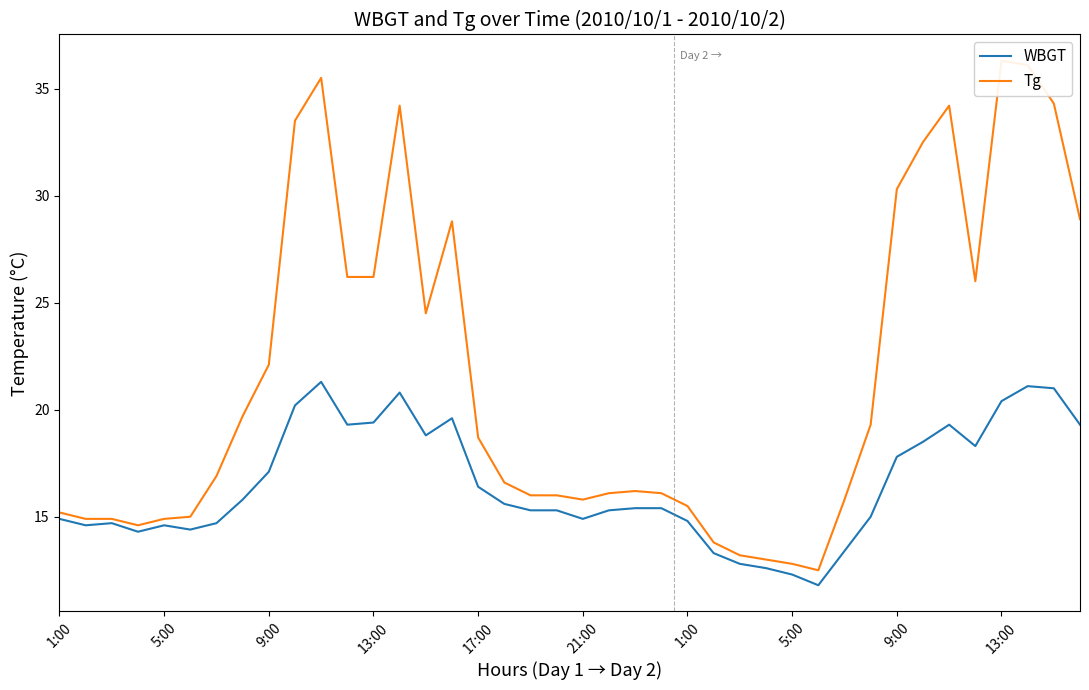

What is the sum of the Tg values at 22 and 26?

29.4